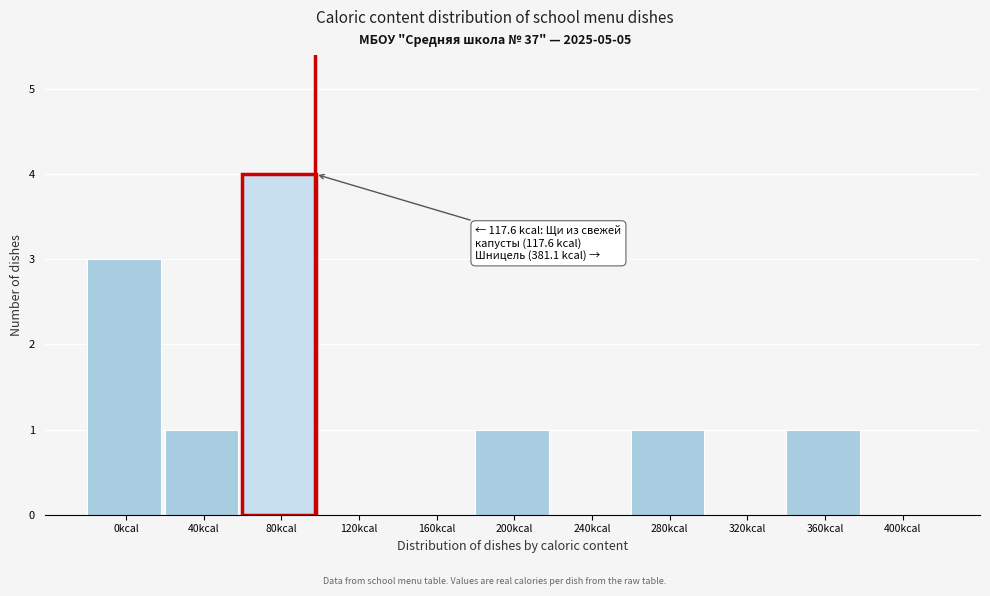

Reading right to left, transcribe all the data shown in this chart.

400kcal=0	360kcal=1	320kcal=0	280kcal=1	240kcal=0	200kcal=1	160kcal=0	120kcal=0	80kcal=4	40kcal=1	0kcal=3